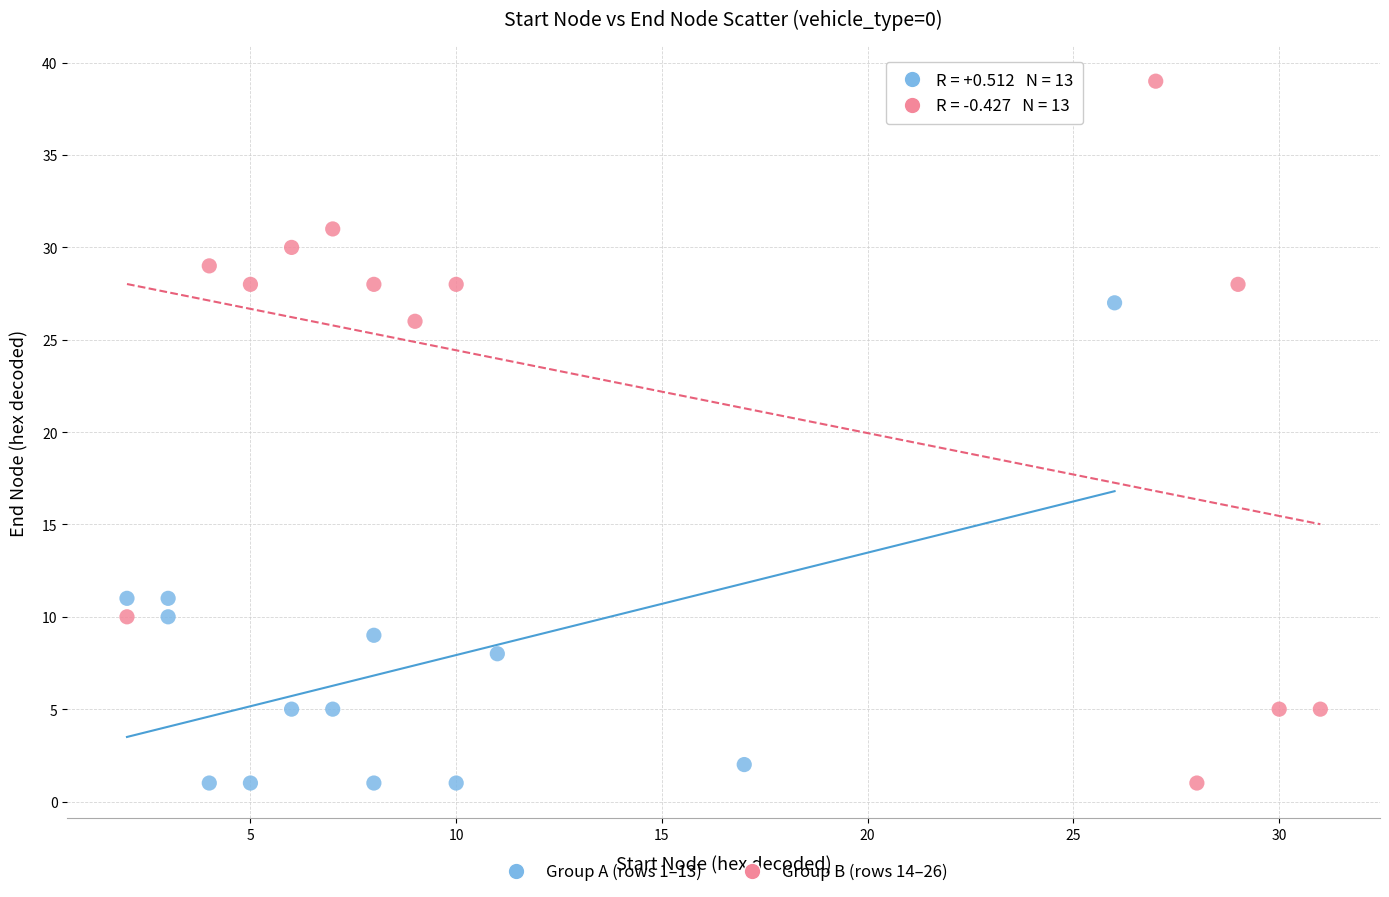

Which series has the largest Y range (max minus min)?

Group B (rows 14–26)